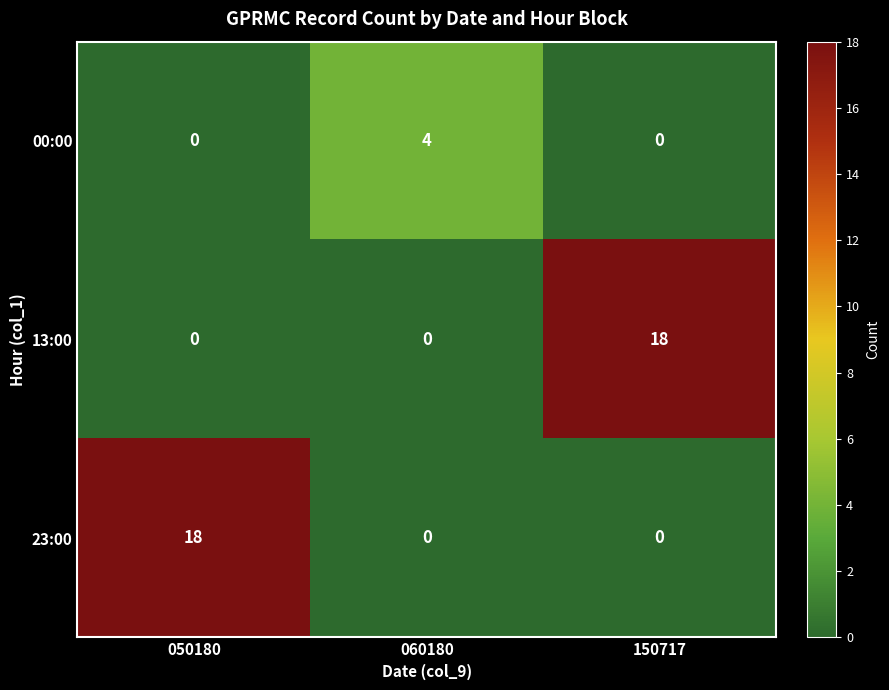

Is the value of 00:00 at 150717 greater than the value of 23:00 at 050180?

No